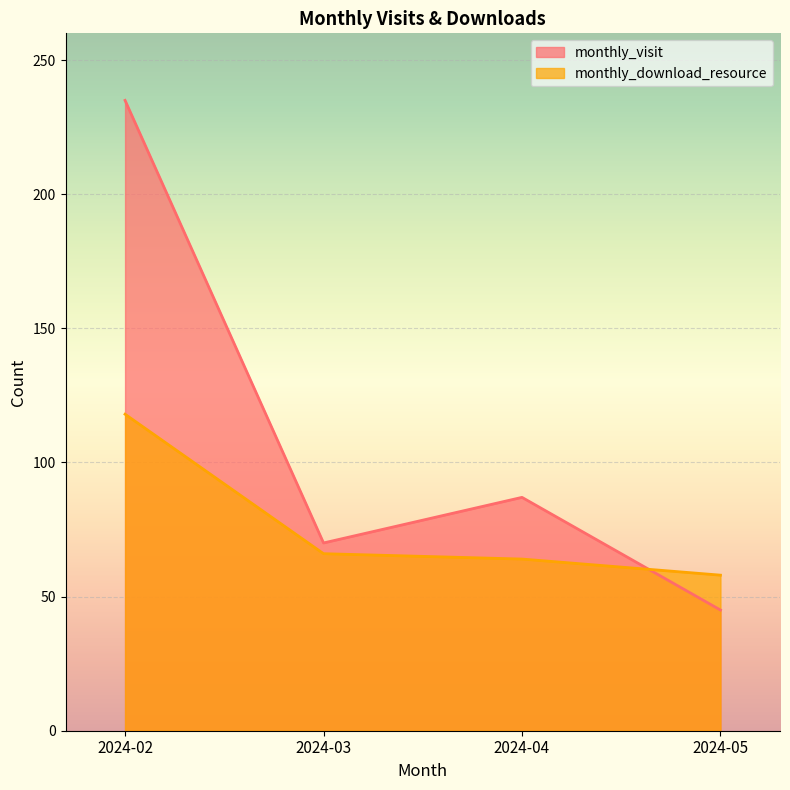

Which series has the largest range (max minus min)?

monthly_visit